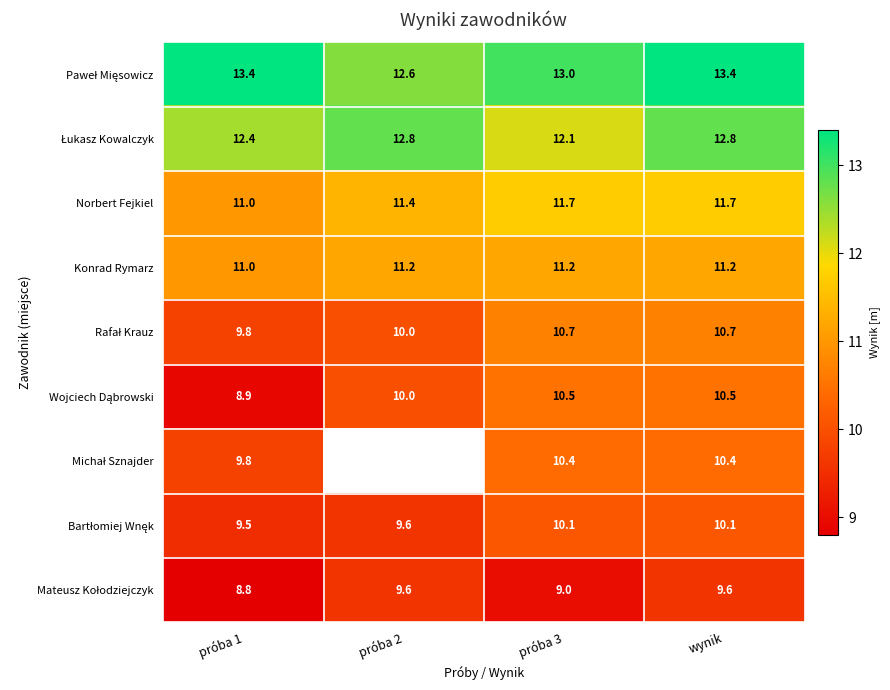

Where is Norbert Fejkiel nearest to the value 11?

próba 1